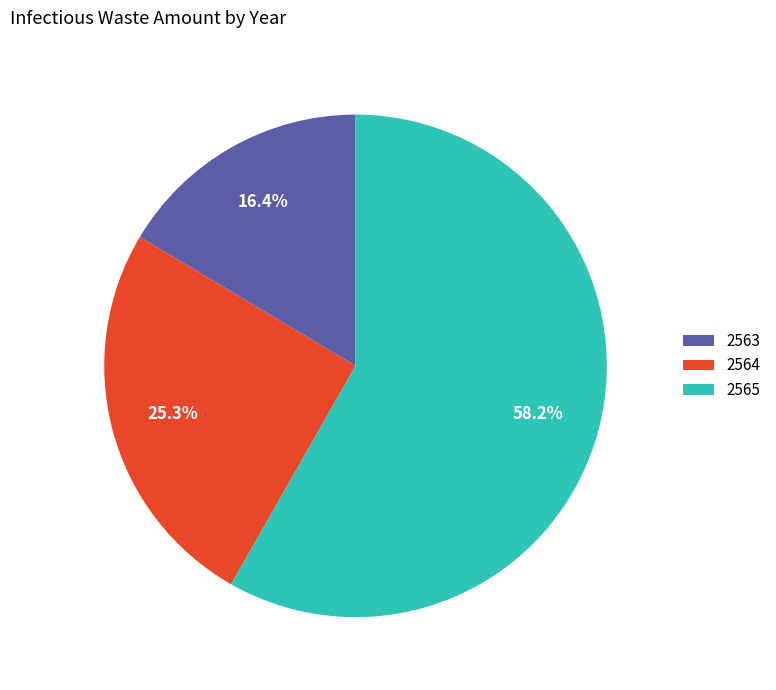

Is it true that 2565 is 58% of the pie?

True